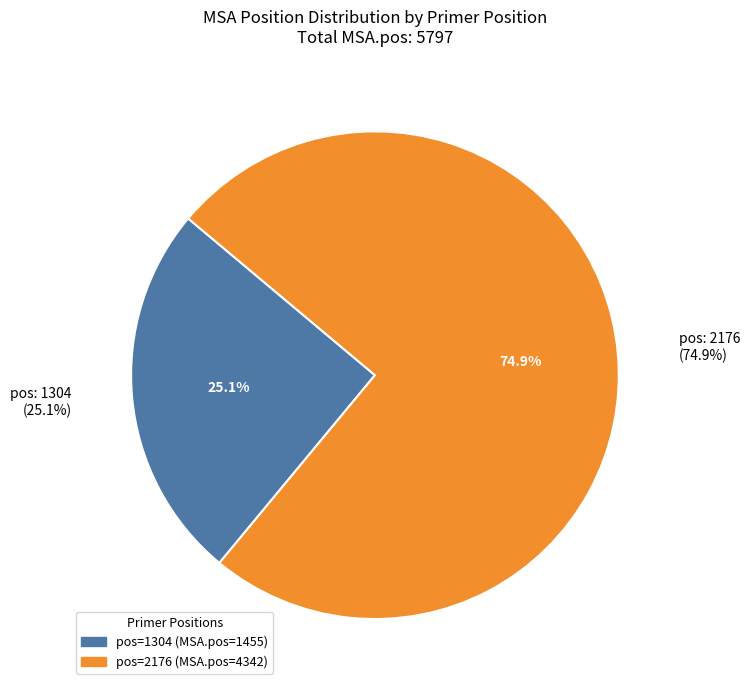

What percentage do 1304 and 2176 together represent?

100.0%